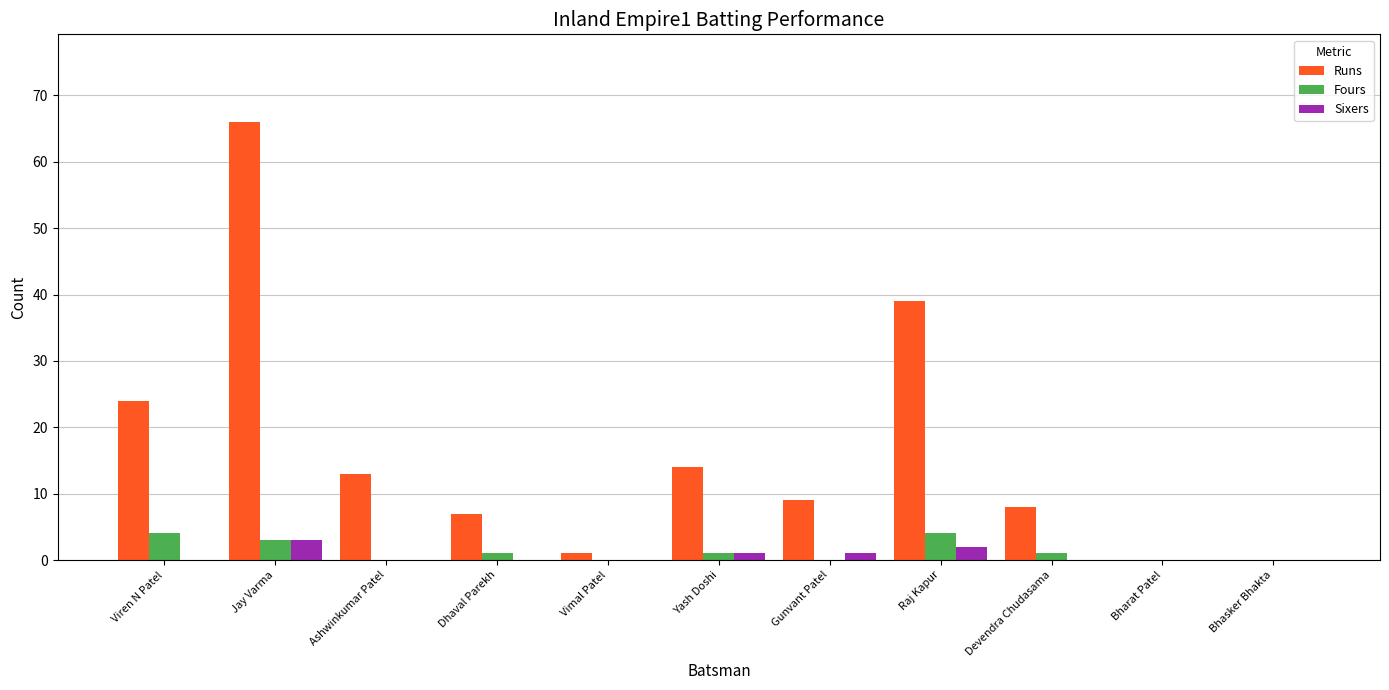

How many data points does each series have?

11